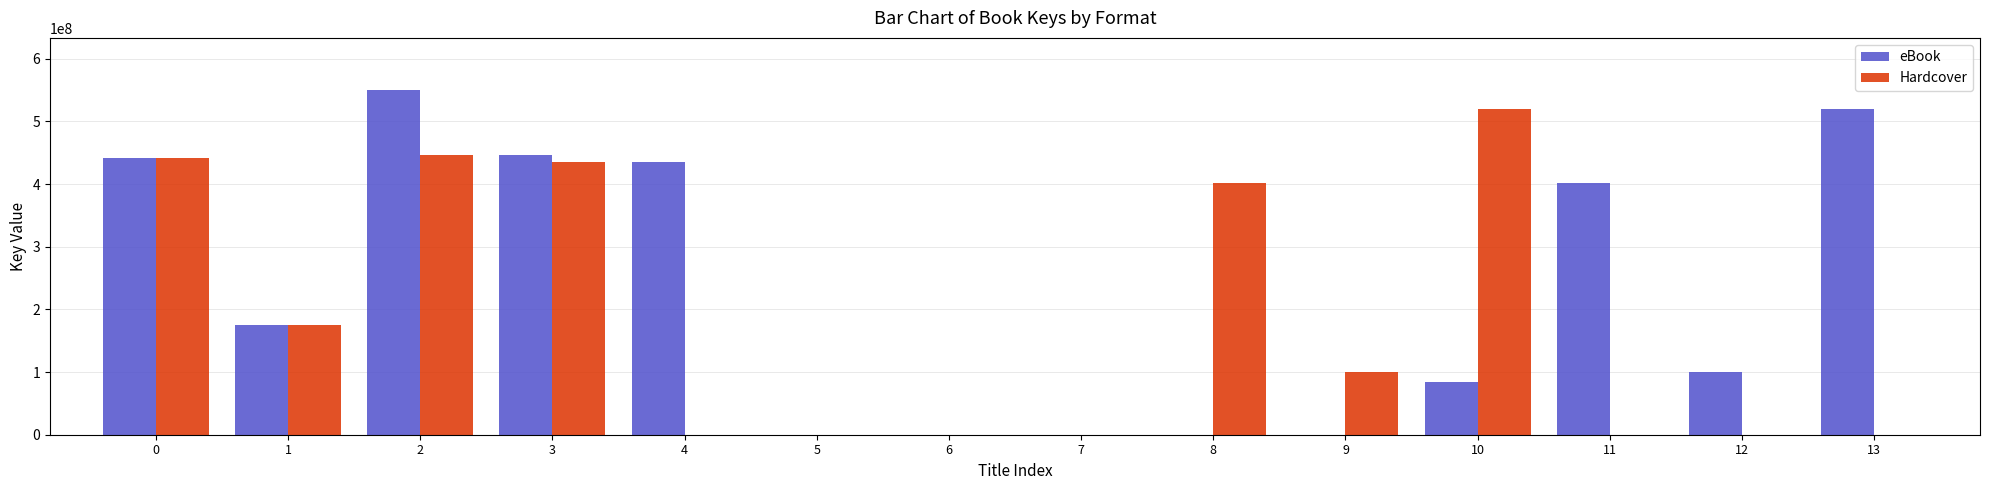

Which series has the largest range (max minus min)?

eBook